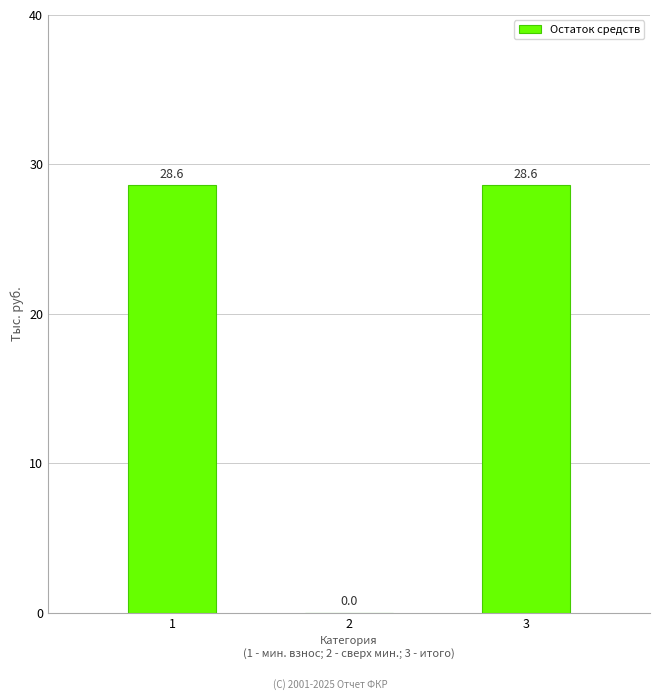

Count the number of values greater than 28.

2